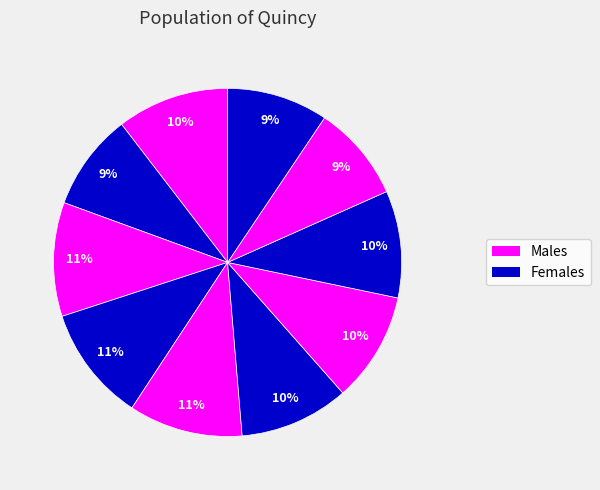

How many segments does this pie chart have?

10